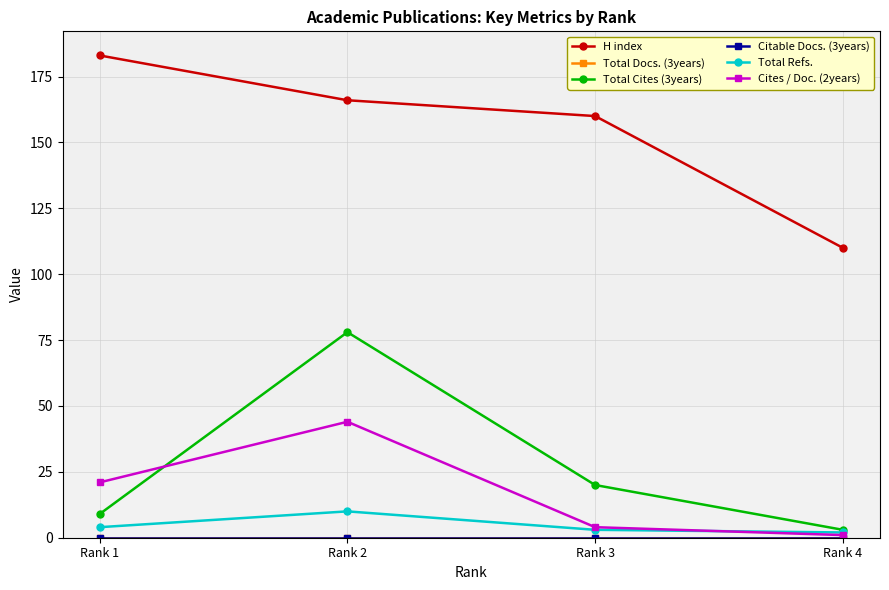

Rank the series at Rank 3 from highest to lowest value.

H index, Total Cites (3years), Cites / Doc. (2years), Total Refs., Total Docs. (3years), Citable Docs. (3years)